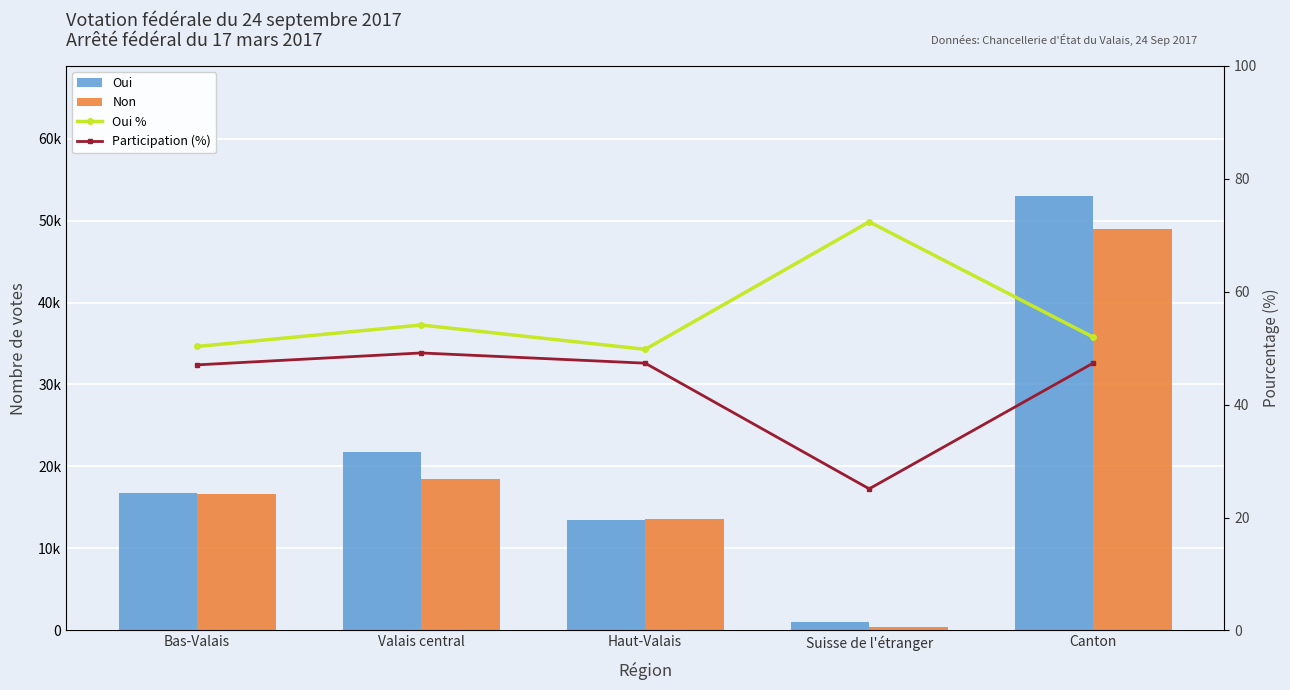

At which label does Oui first exceed 16793?

Valais central